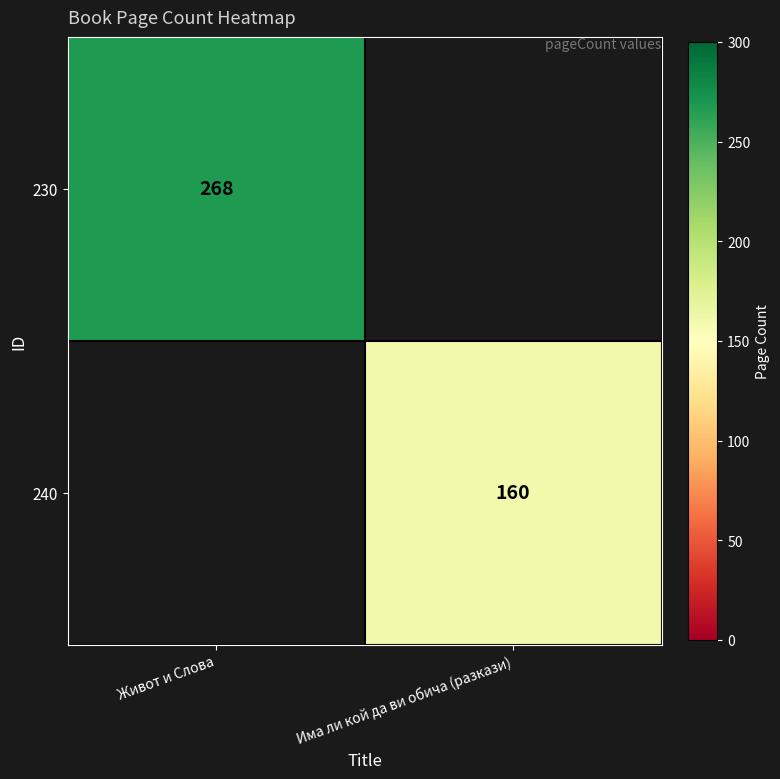

At how many categories does at least one series exceed 194?

1